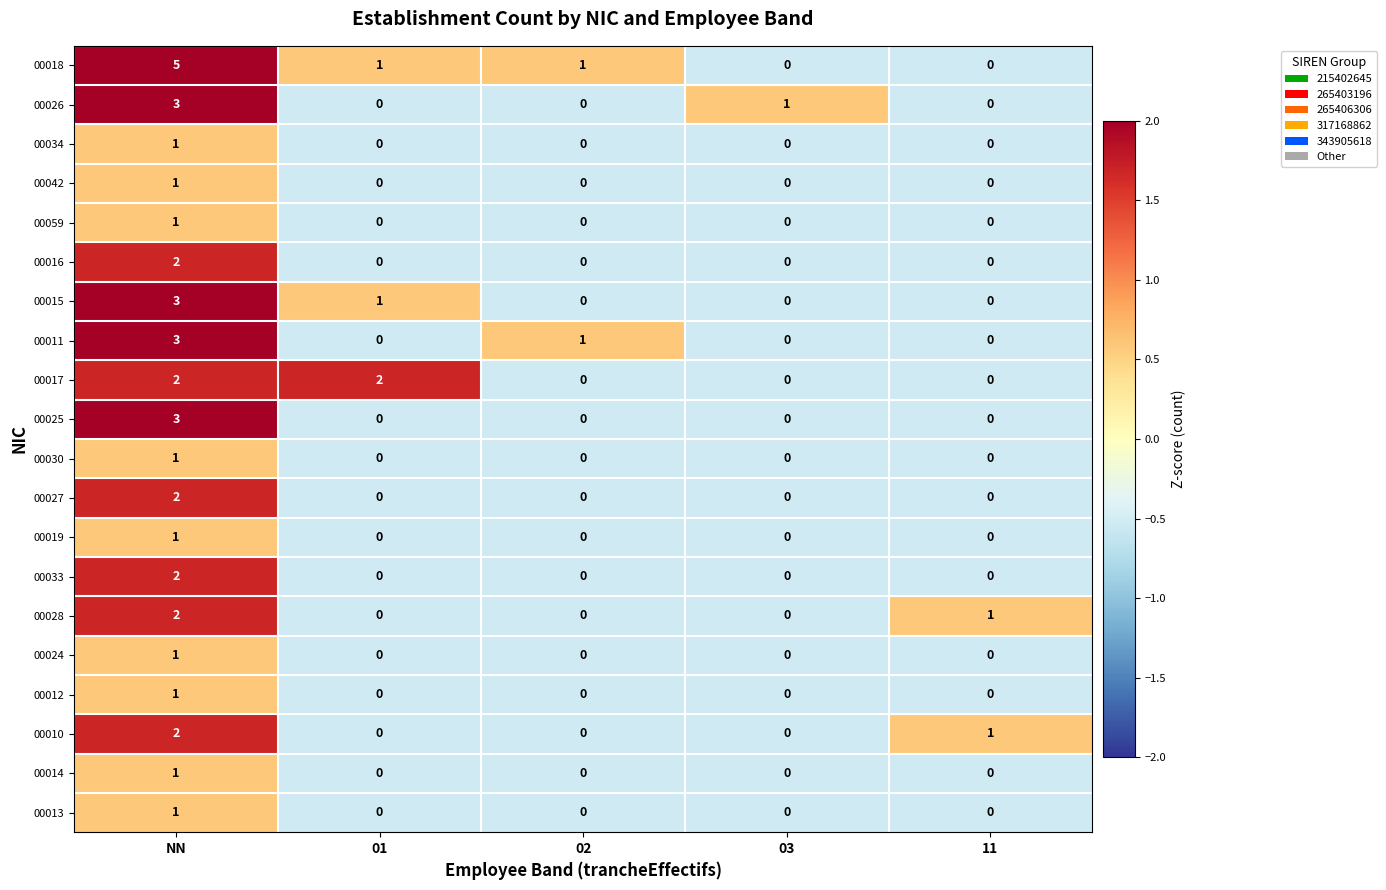

The 00026 series shows 3 at NN. True or false?

True